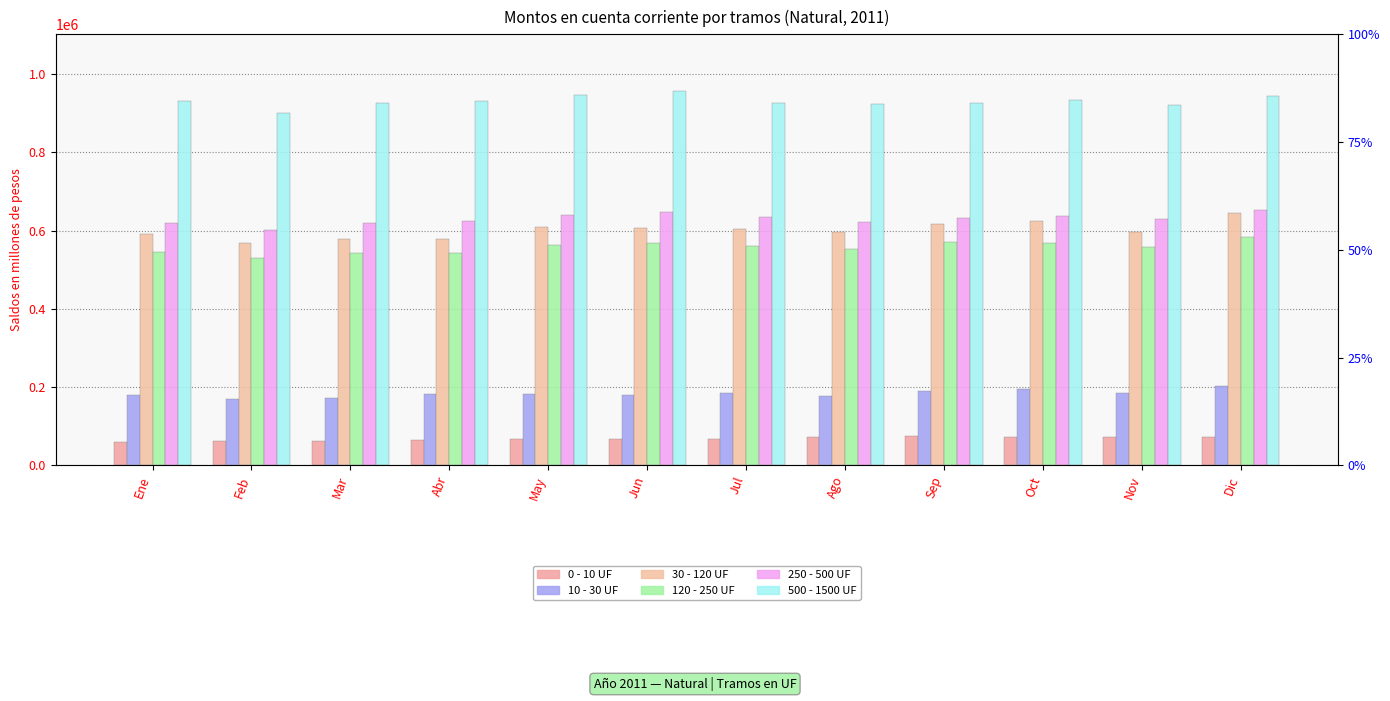

What are all the series names shown in the legend?

0 - 10 UF, 10 - 30 UF, 30 - 120 UF, 120 - 250 UF, 250 - 500 UF, 500 - 1500 UF